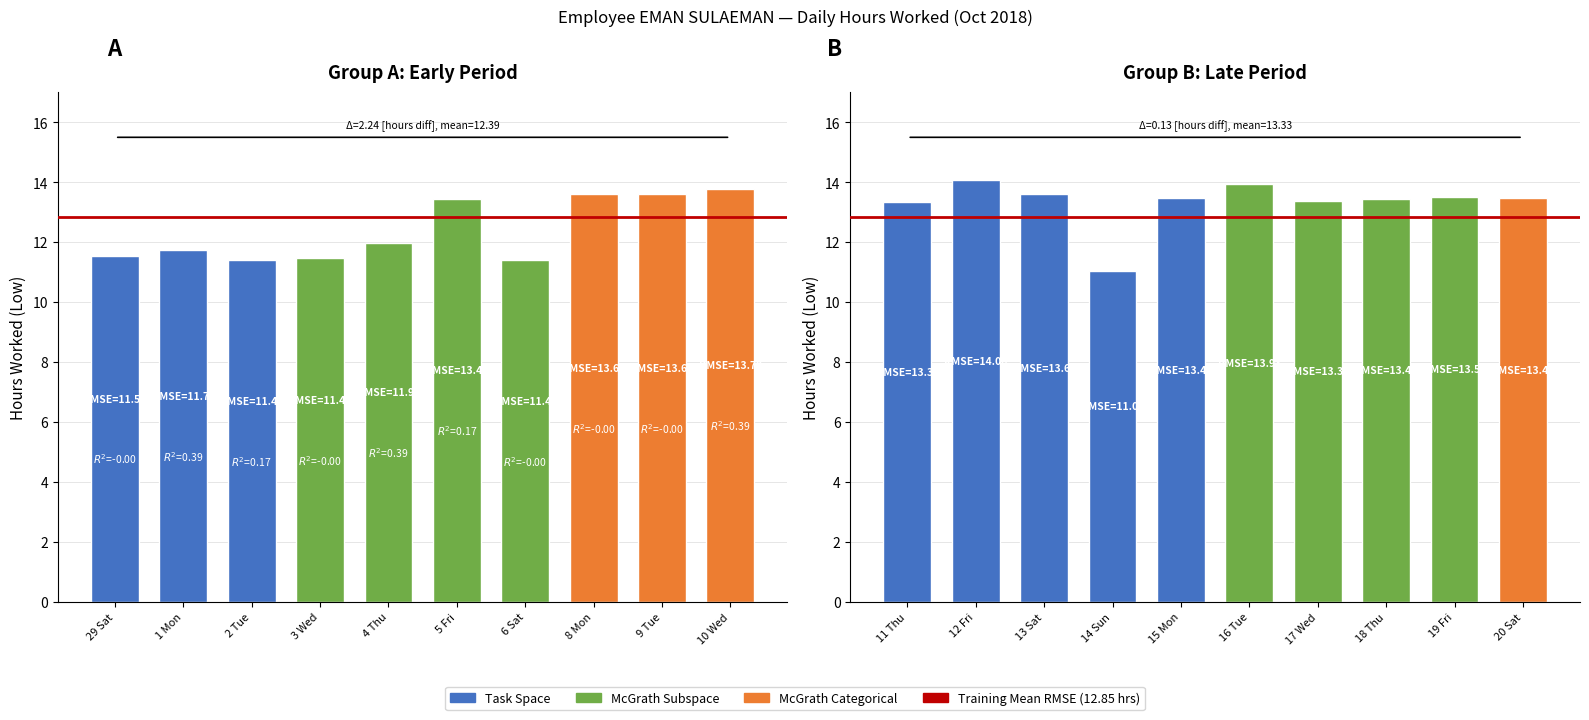

What is the sum of the values at 10 Wed and 14 Sun?

24.8